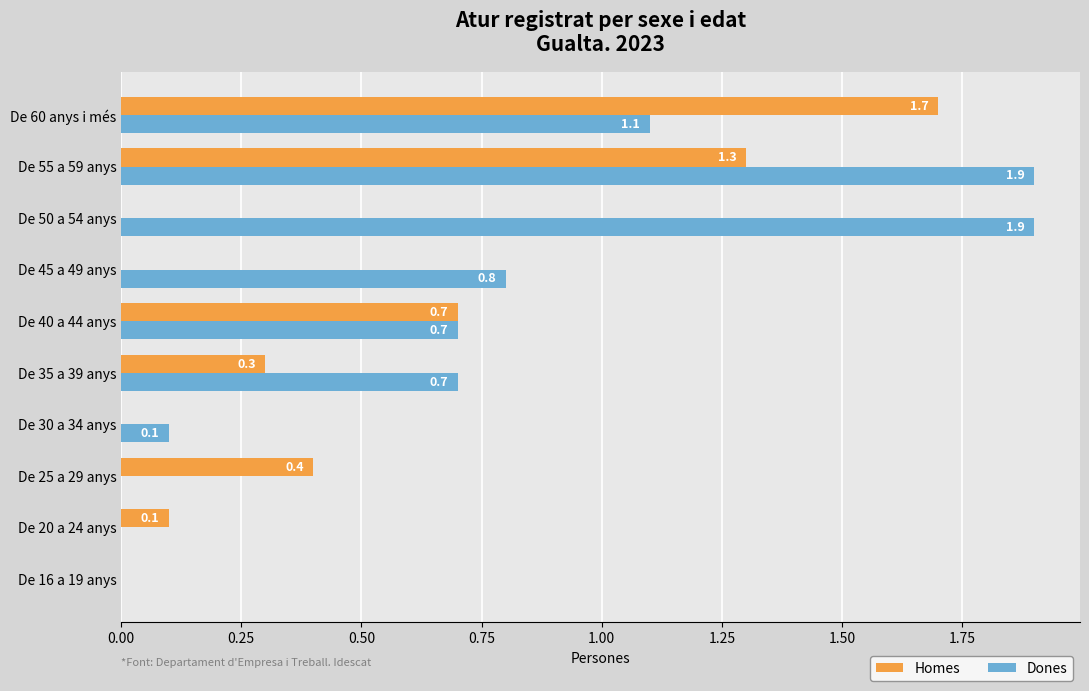

What is the maximum value shown in the chart?

1.9